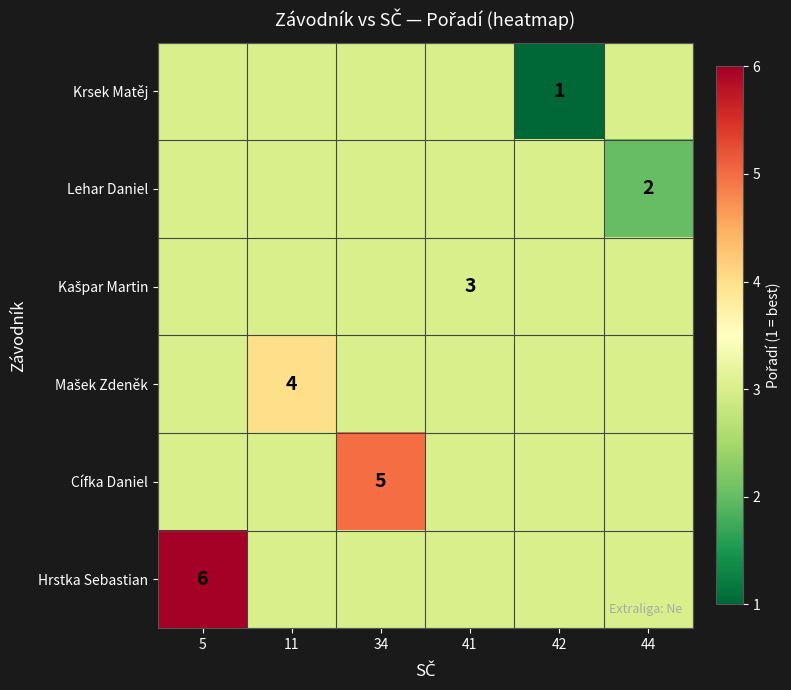

How many data points does each series have?

6